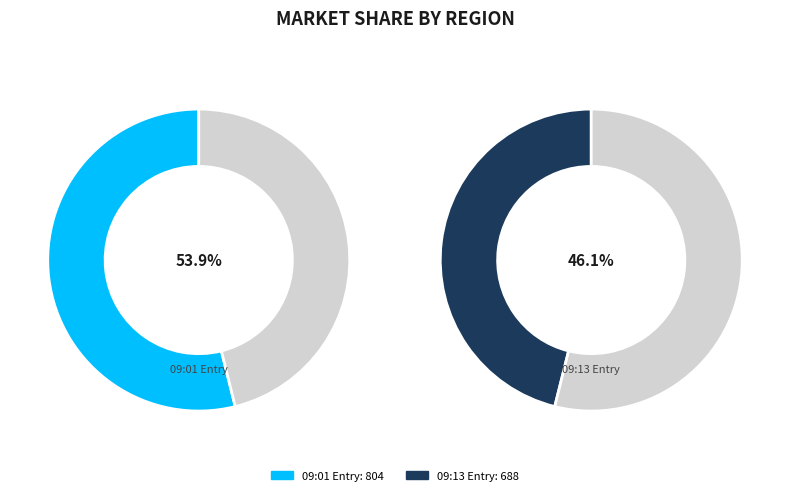

Which slice is the largest?

2023-03-11T09:01:05.554Z